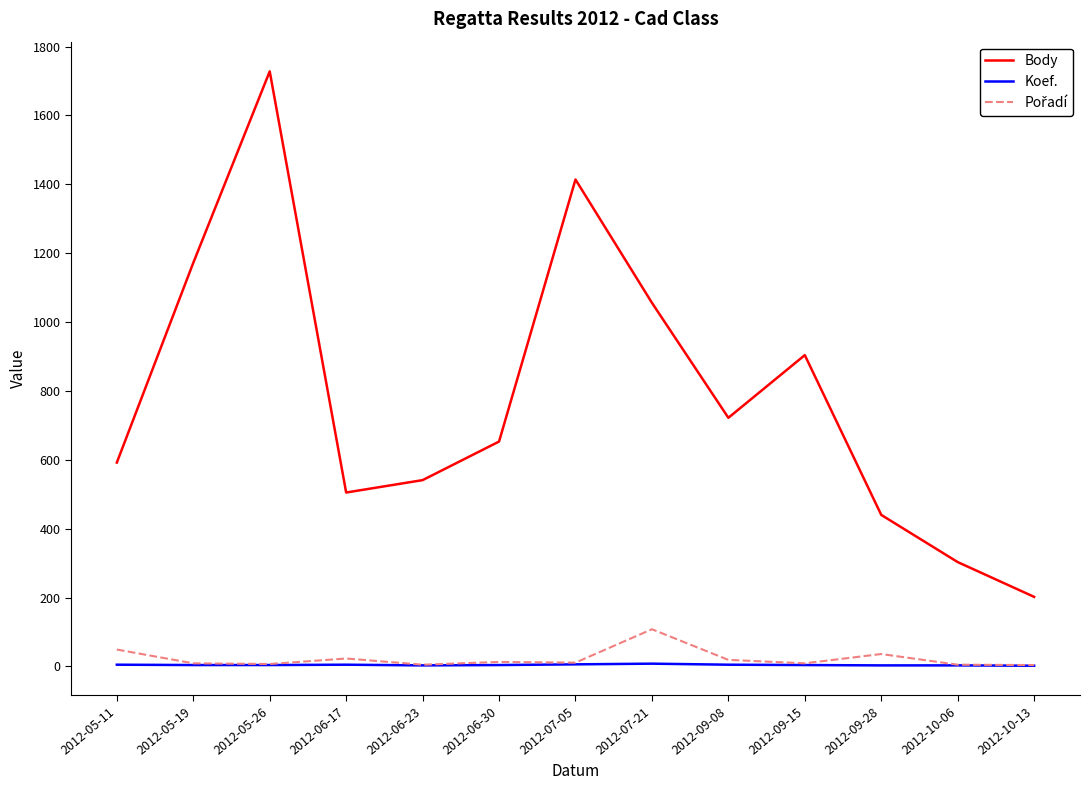

What is the difference between the highest and lowest values at 2012-05-11?

587